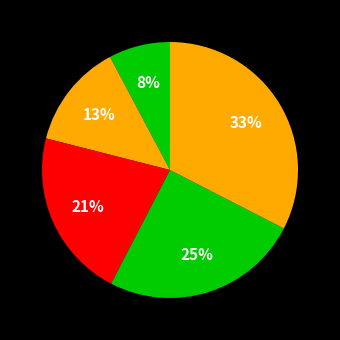

How many slices are in this pie chart?

5